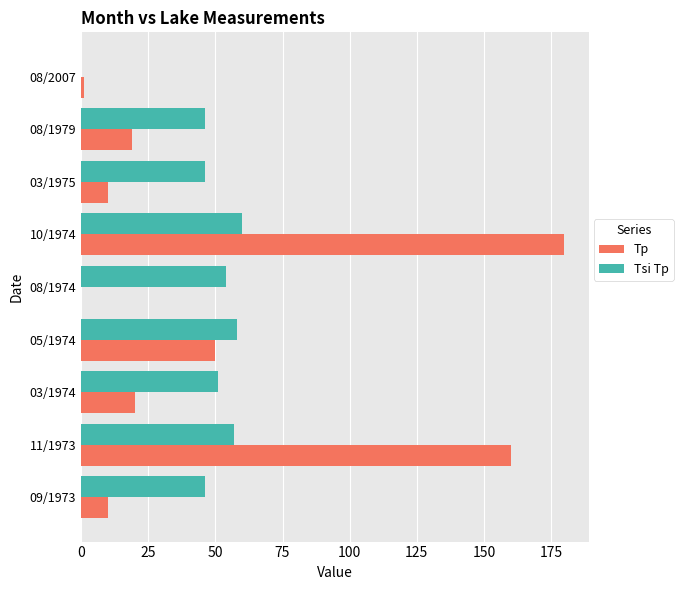

Which category has the highest value across all series?

10/1974